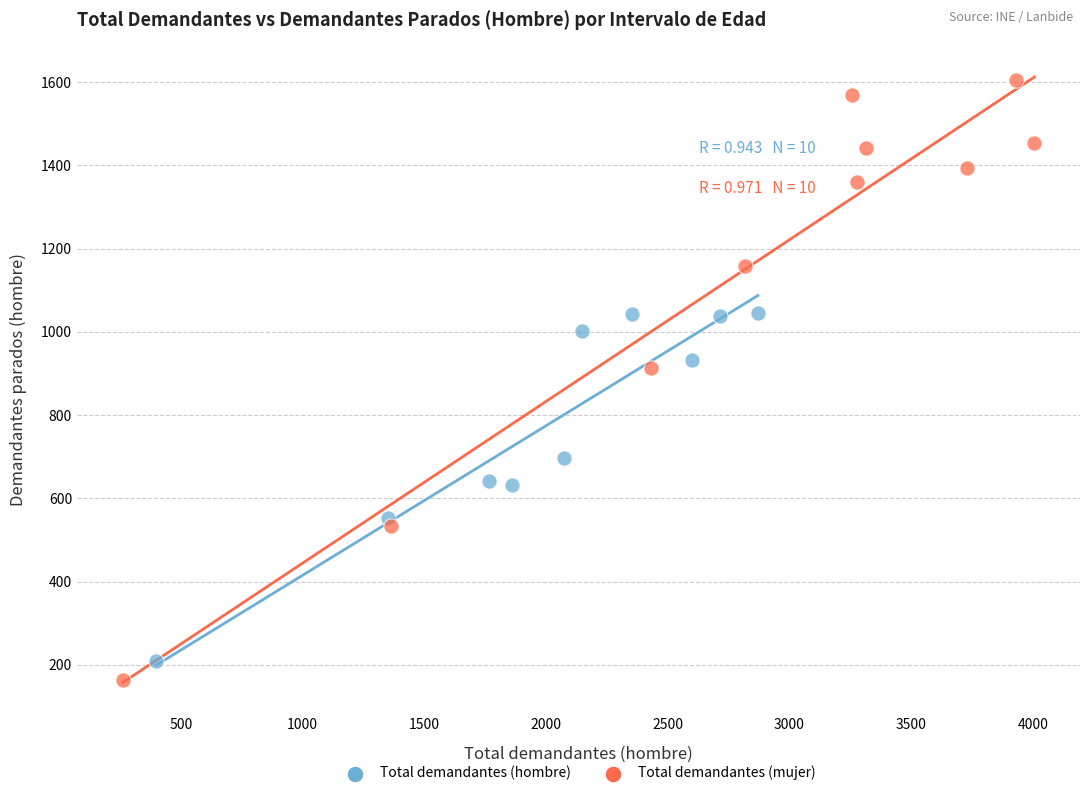

Which series contains the lowest Y value?

Total demandantes (mujer)